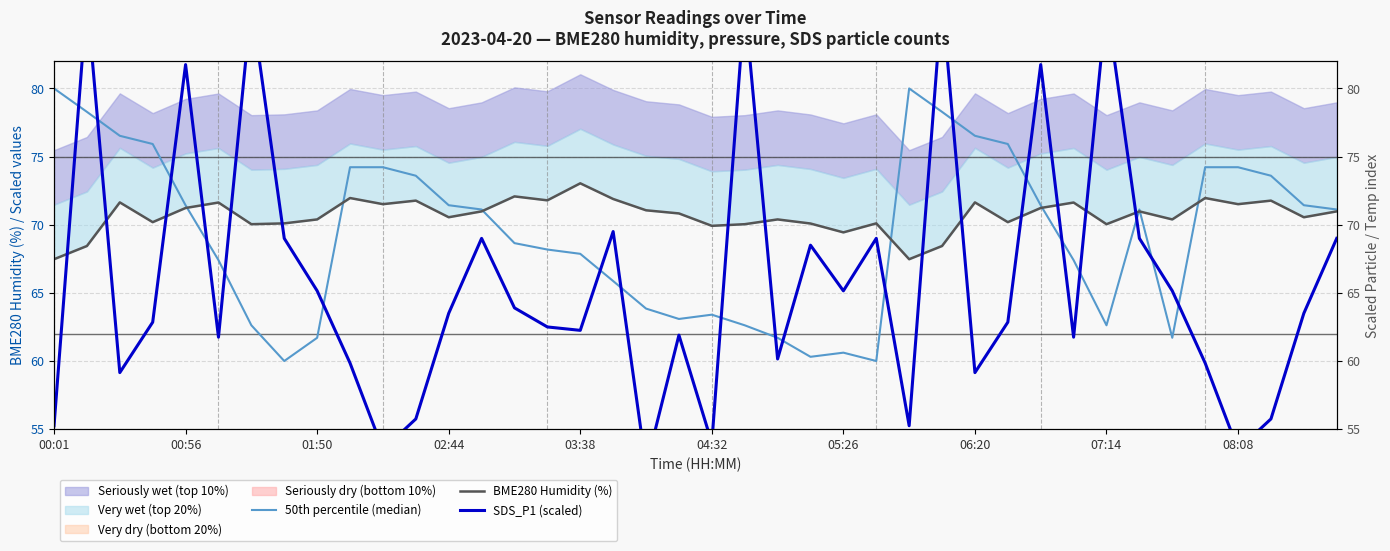

What position from the left is 15?

16